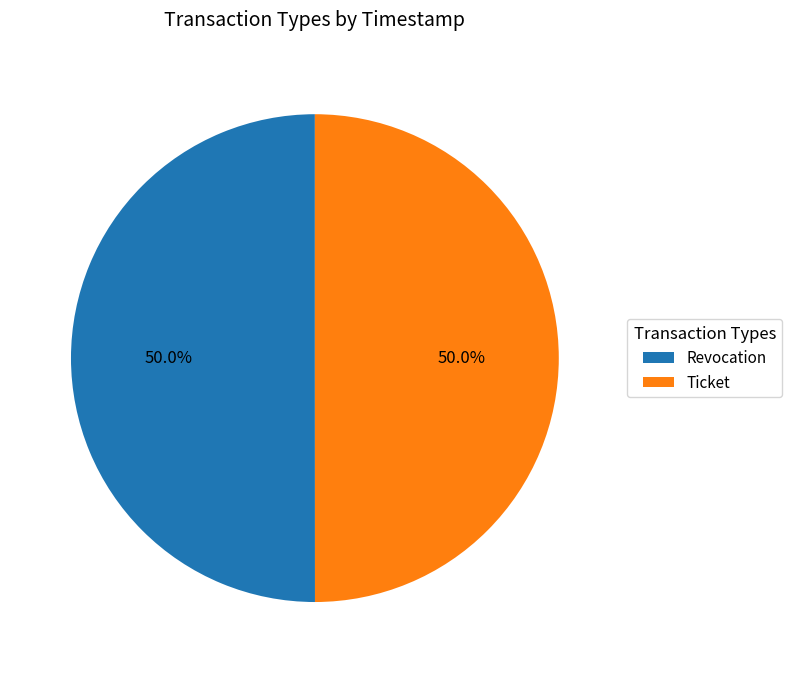

Combined, what portion of the pie is Ticket and Revocation?

100.0%